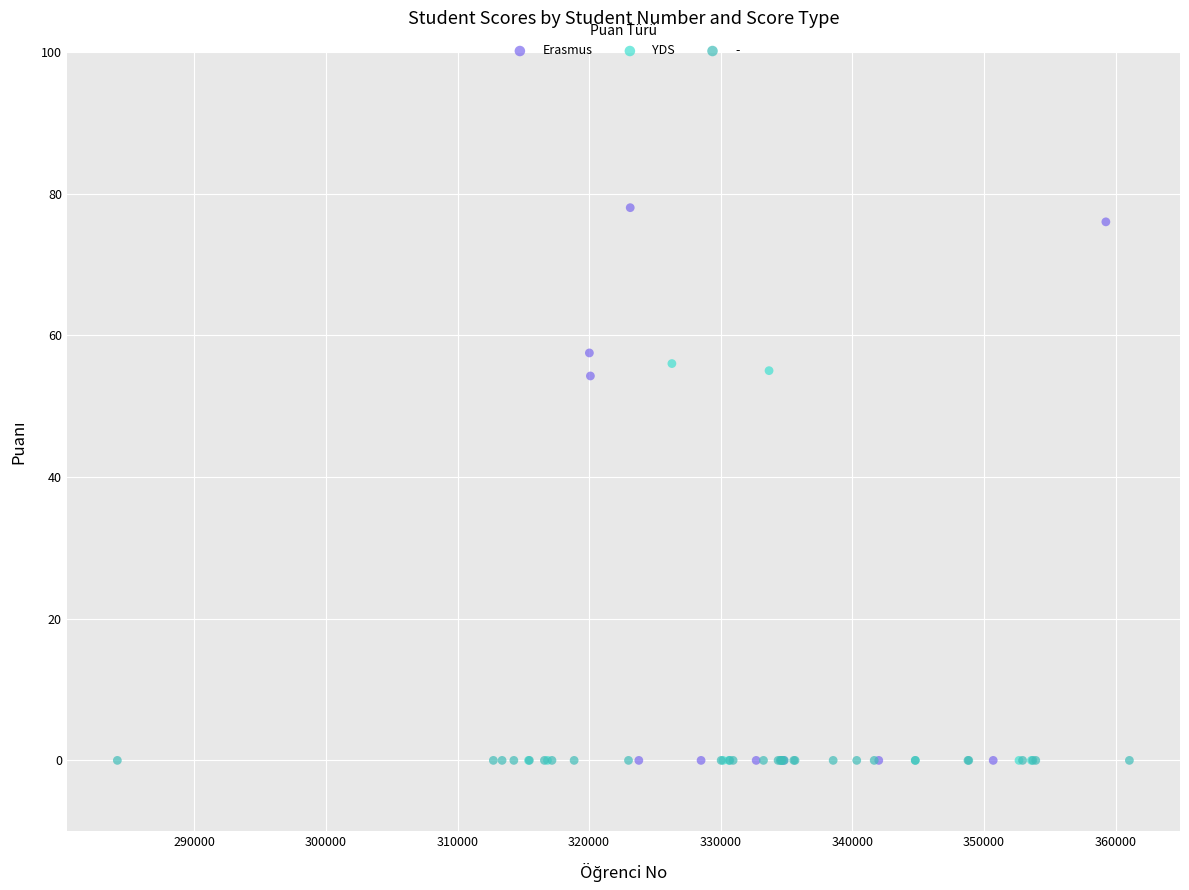

Which series reaches the maximum Y coordinate?

Erasmus